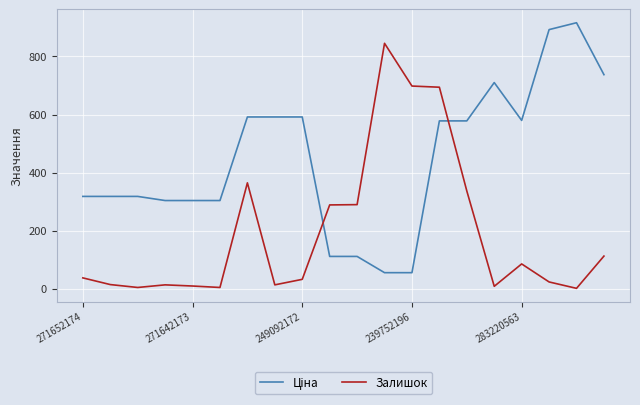

What is the greatest value displayed?

915.8